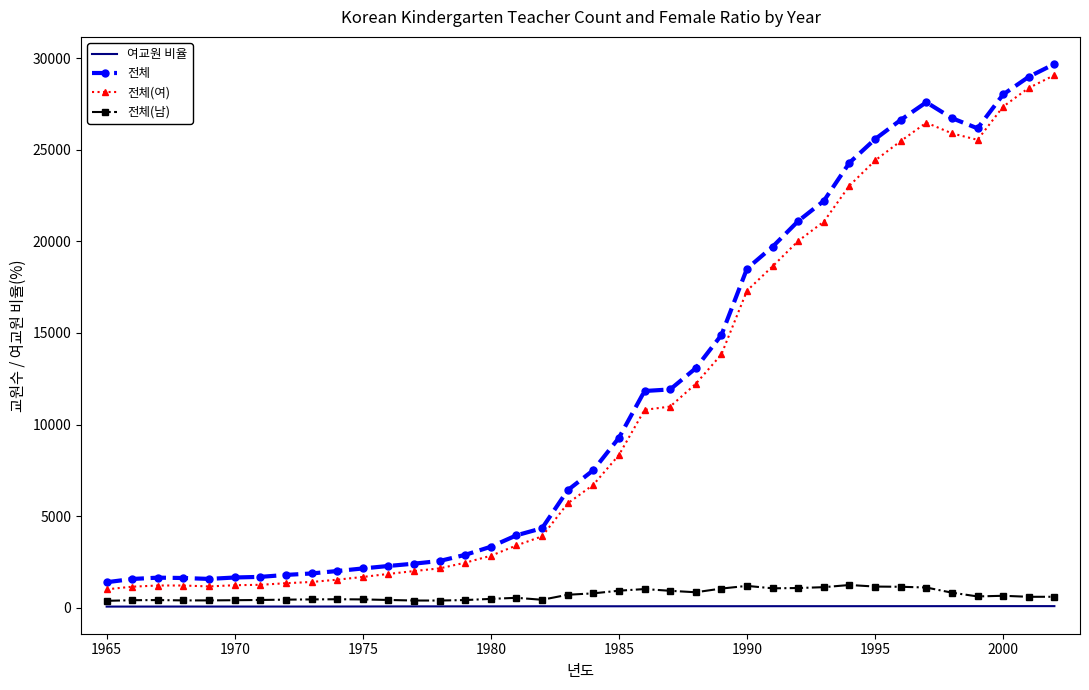

Which series has the widest spread of values?

전체